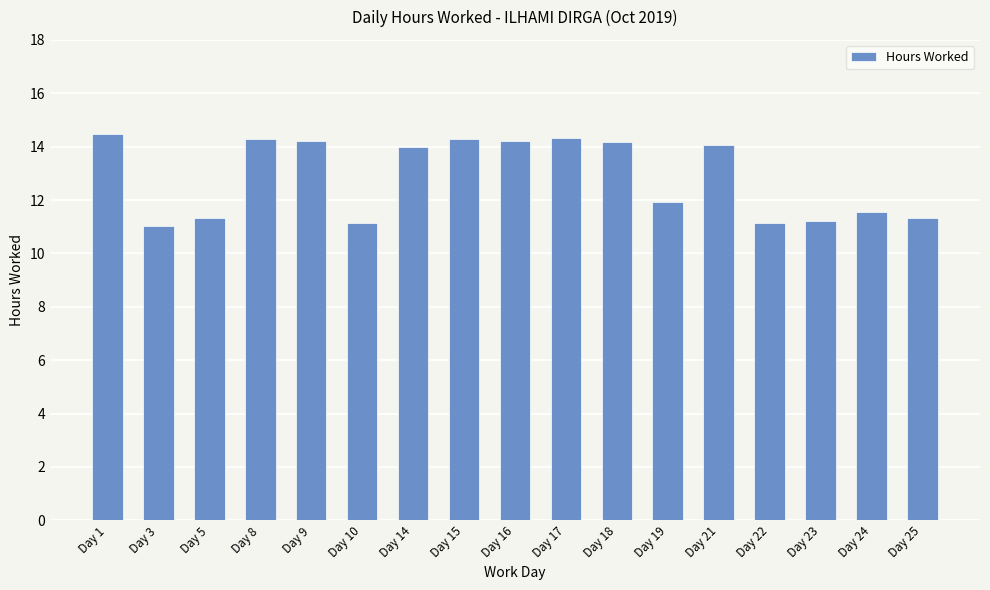

What is the difference between the values at Day 16 and Day 10?

3.1